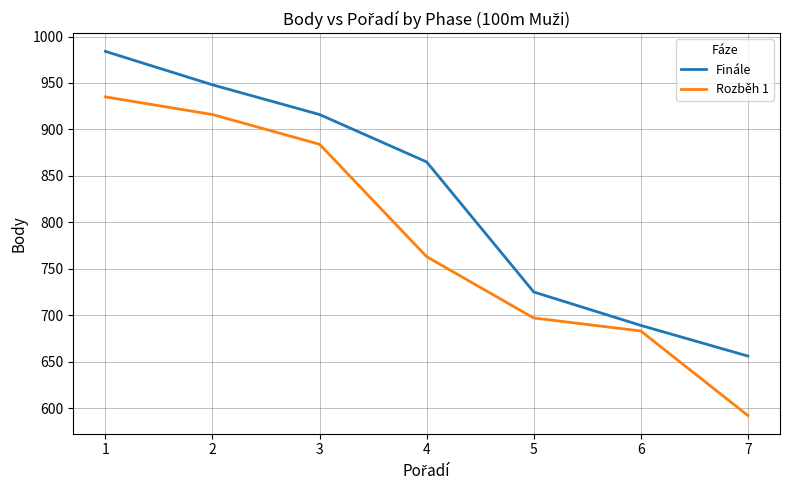

List the labels in order of Finále value, smallest first.

7, 6, 5, 4, 3, 2, 1